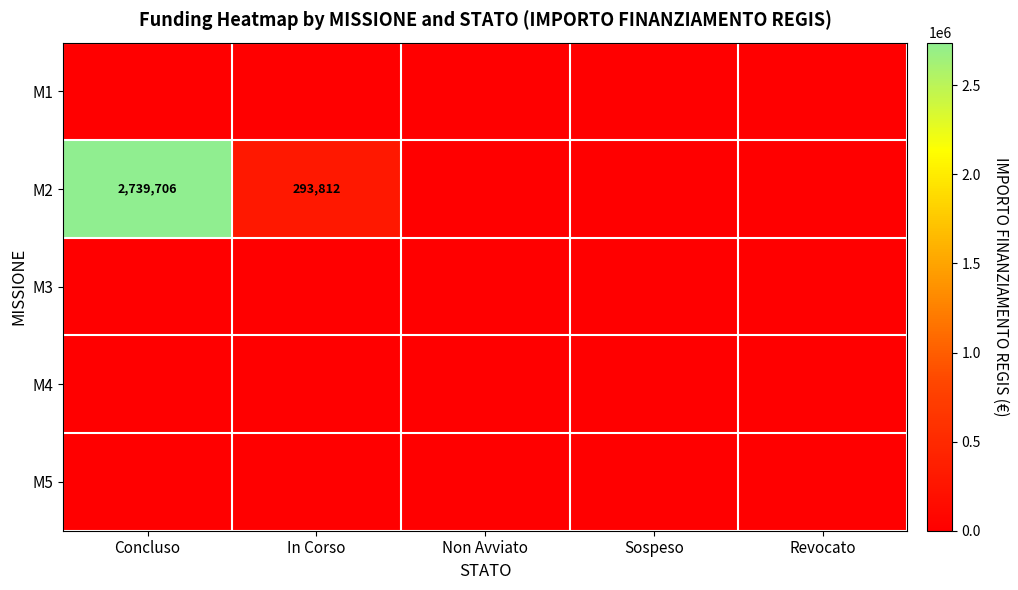

Is it true that M2 equals 2739706 at Concluso?

True